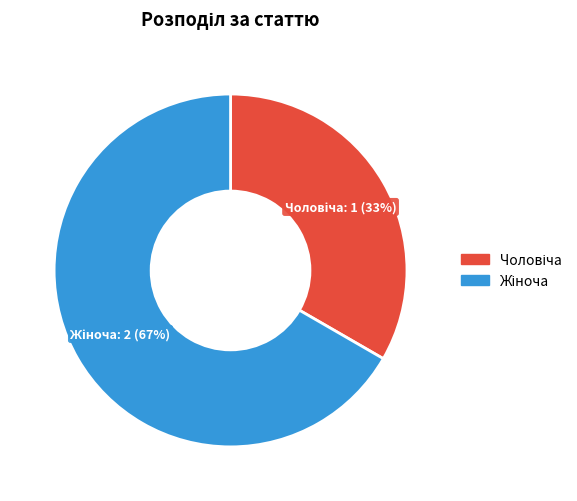

Does any single category account for the majority?

Yes